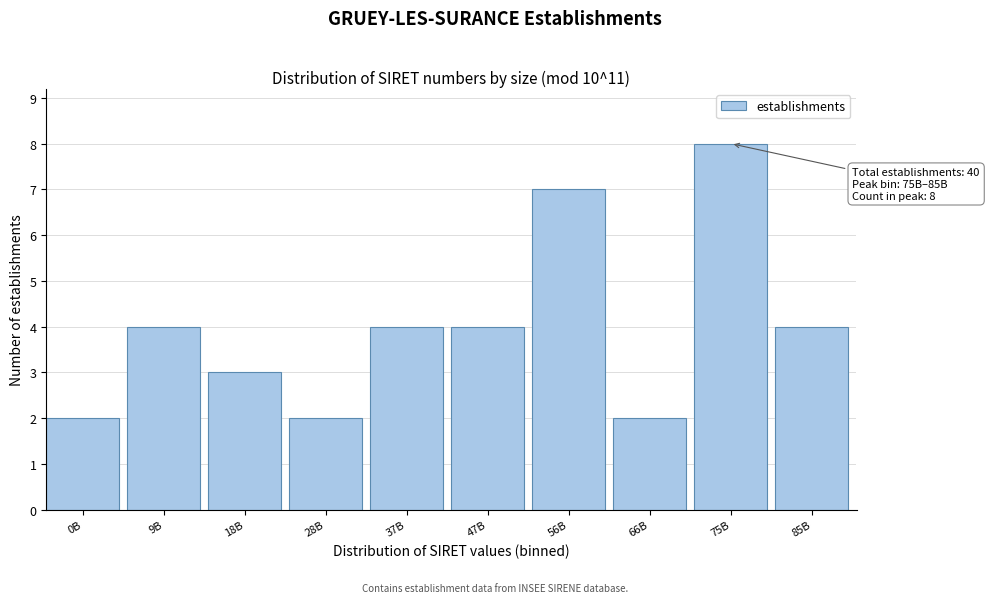

Reading right to left, extract all data points from this chart.

4	8	2	7	4	4	2	3	4	2